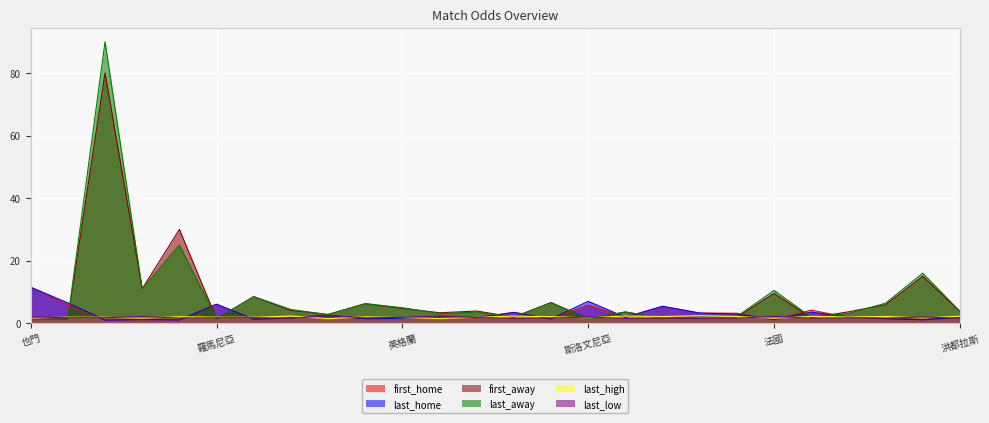

Does the chart display data point markers on the line(s)?

No